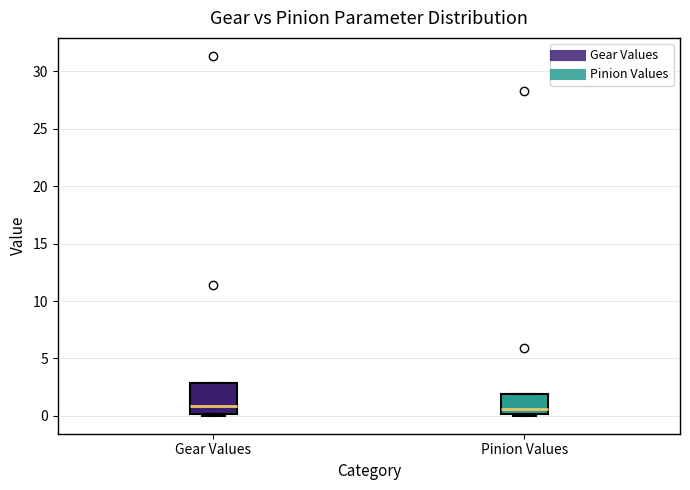

Reading left to right, read every box against the y-axis: the position of its median line, the range the box covers, and the ends of its whiskers. The values are not printed on the chart, so give them approximately, as read against the axis.

Gear Values: median 1.0, box 0.0 to 3.0, whiskers 0.0 to 3.0
Pinion Values: median 0.5, box 0.0 to 2.0, whiskers 0.0 to 2.0